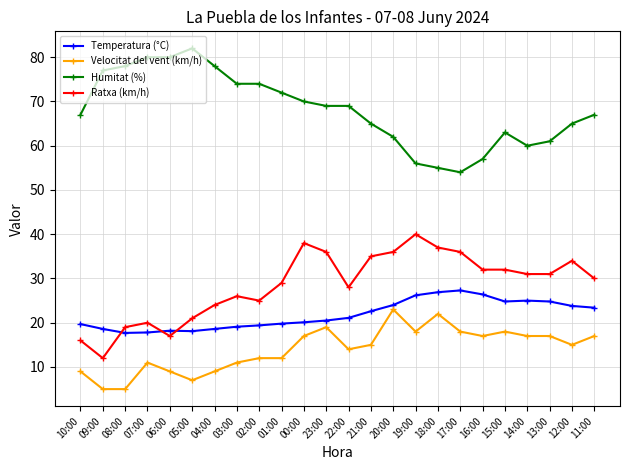

Rank the series by their maximum value, from highest to lowest.

Humitat (%), Ratxa (km/h), Temperatura (°C), Velocitat del vent (km/h)